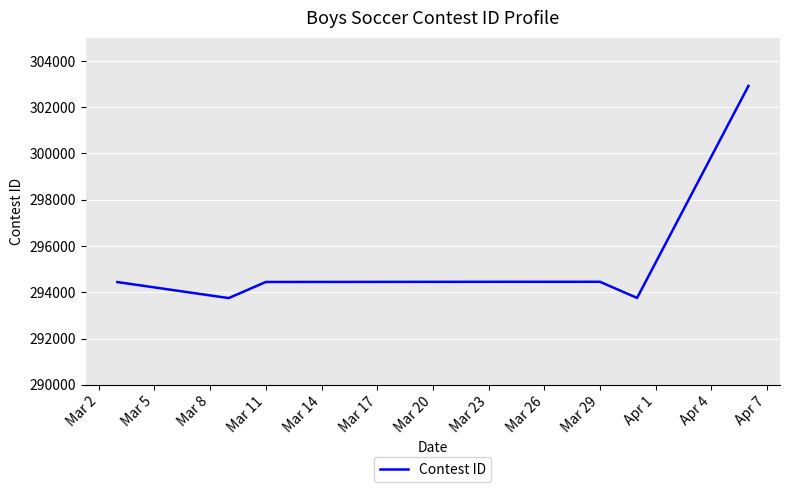

What is the minimum value shown in the chart?

293749